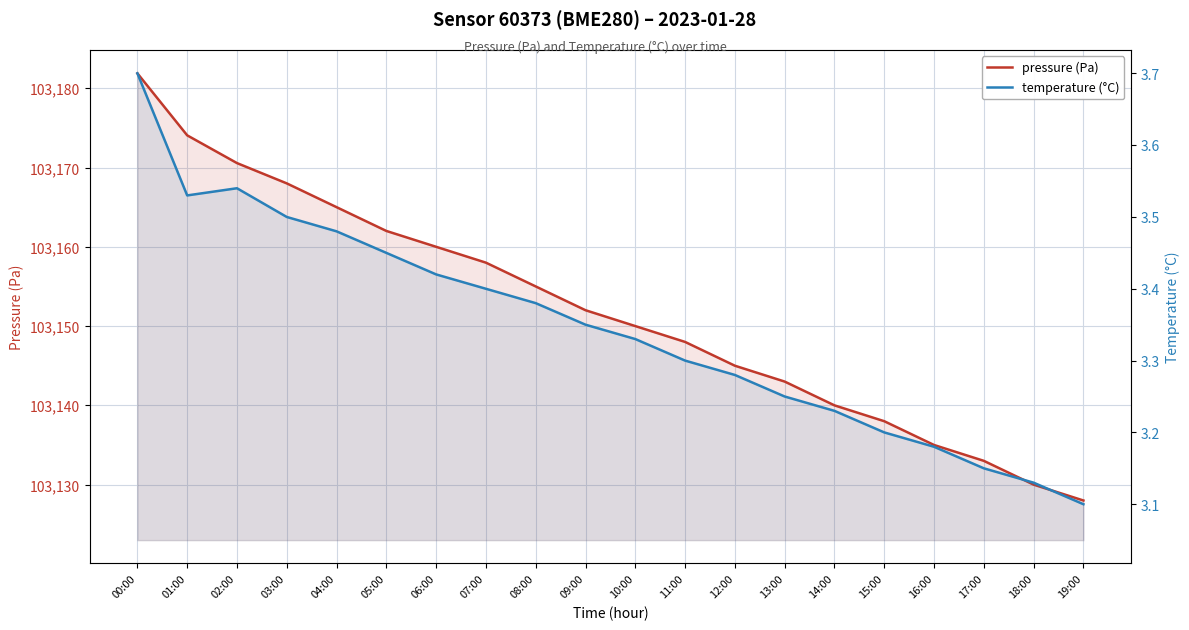

Rank the series by their maximum value, from lowest to highest.

temperature (°C), pressure (Pa)